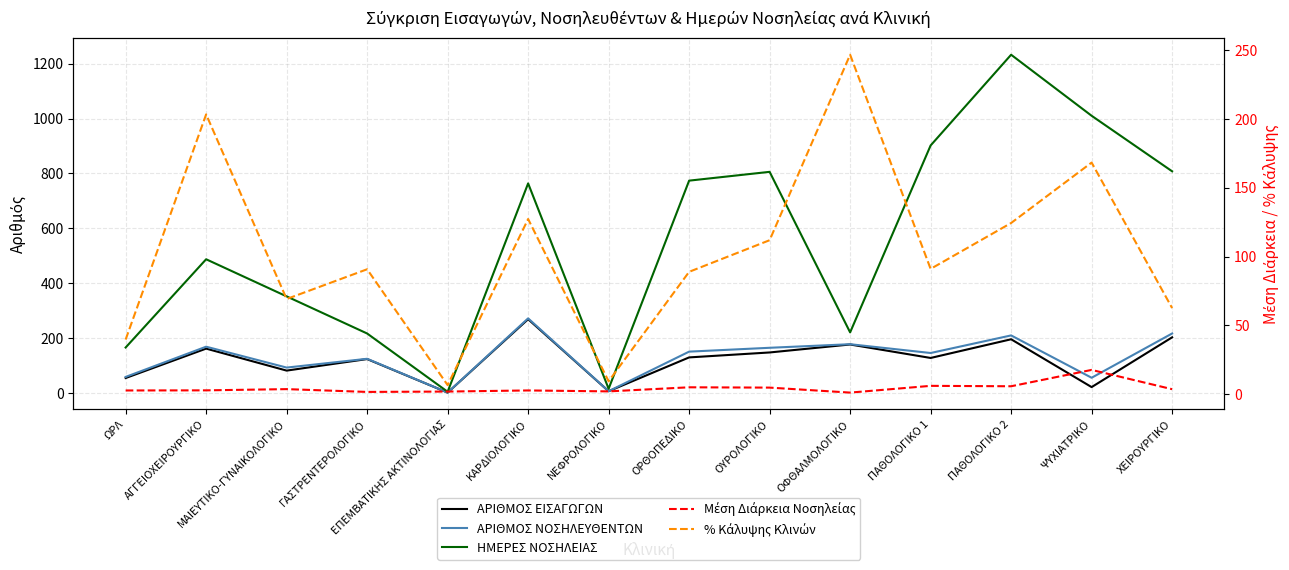

True or false: ΑΡΙΘΜΟΣ ΕΙΣΑΓΩΓΩΝ and Μέση Διάρκεια Νοσηλείας cross at least once.

False